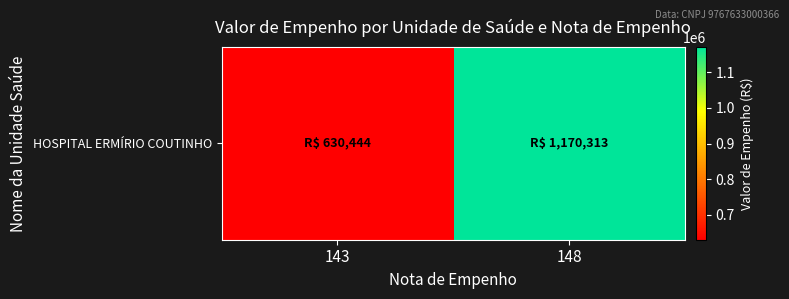

The chart shows a value of 418592.6 at 143. True or false?

False